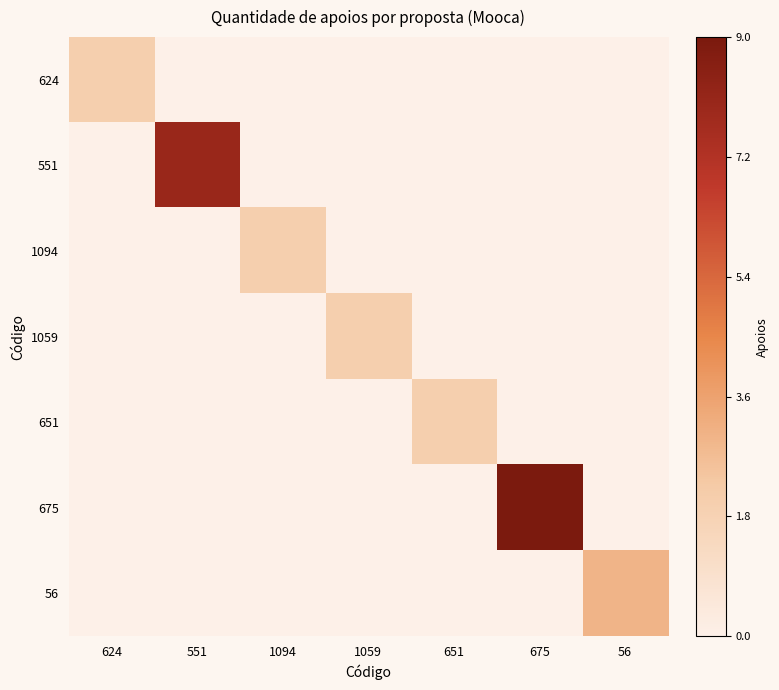

Which series changed the most between 624 and 56?

56